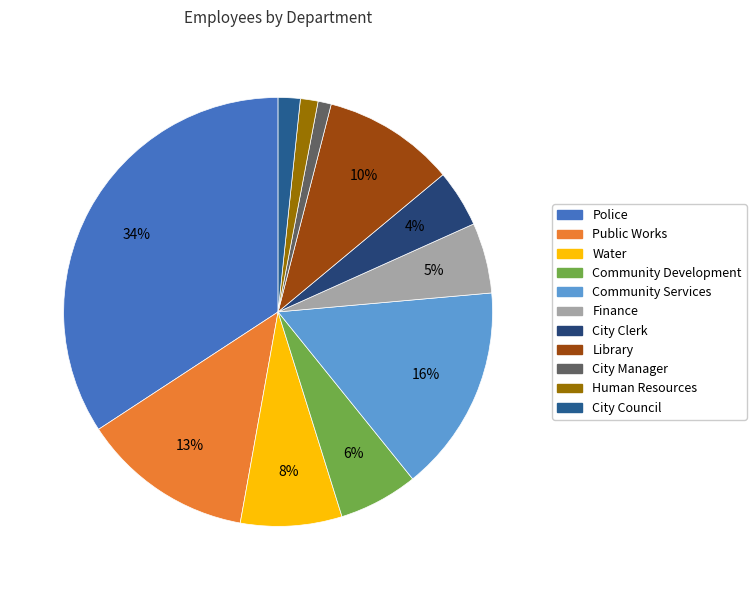

Is City Manager the majority of the pie?

No